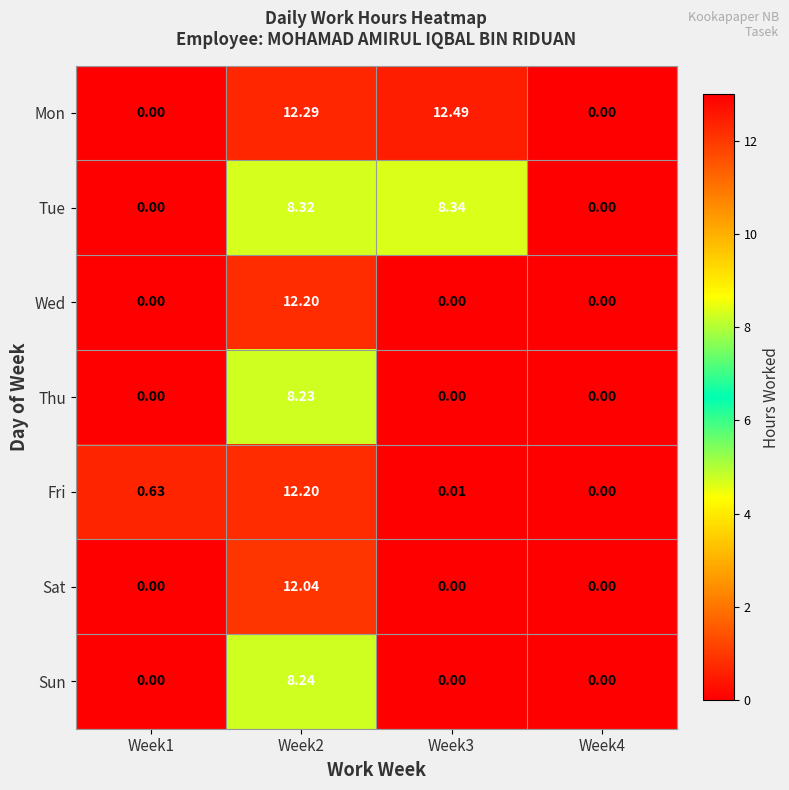

Which series has the largest total across all categories?

Mon